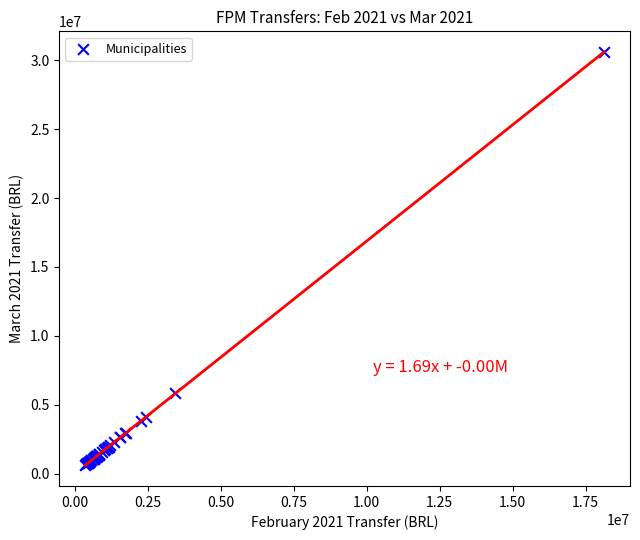

What Y value in the scatter plot is closest to 15603905?

5822115.5